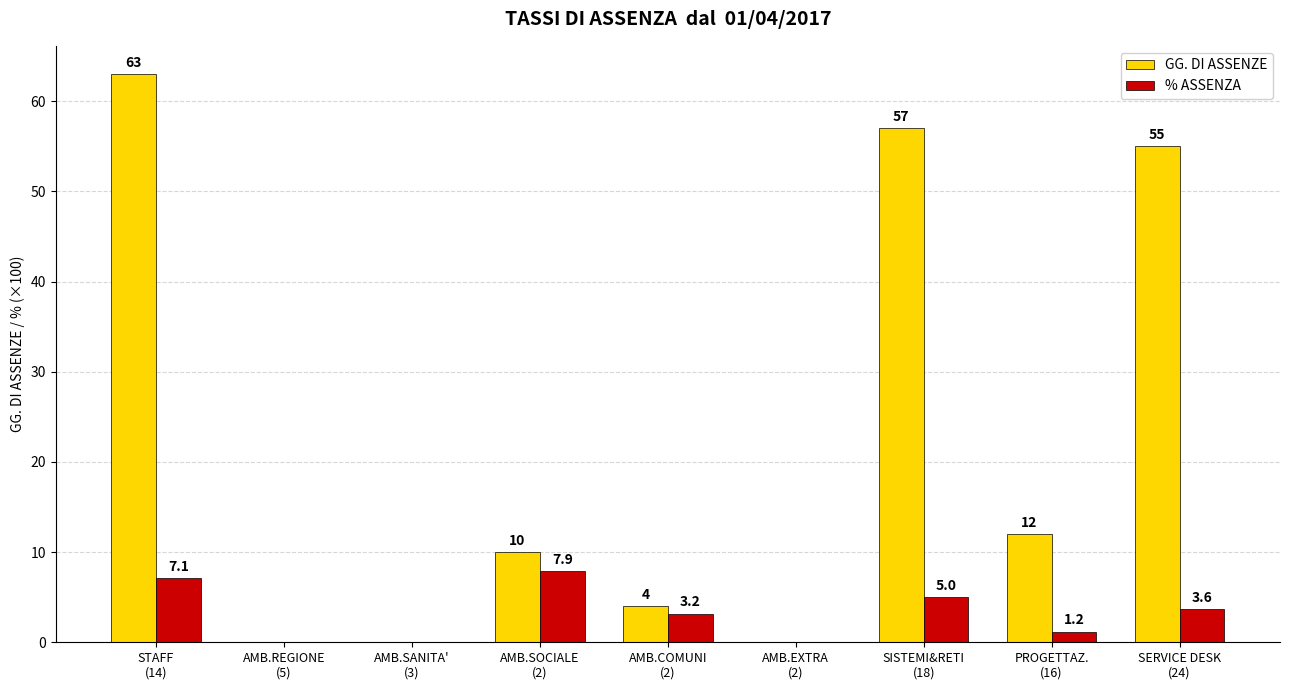

Which series has the largest total across all categories?

GG. DI ASSENZE